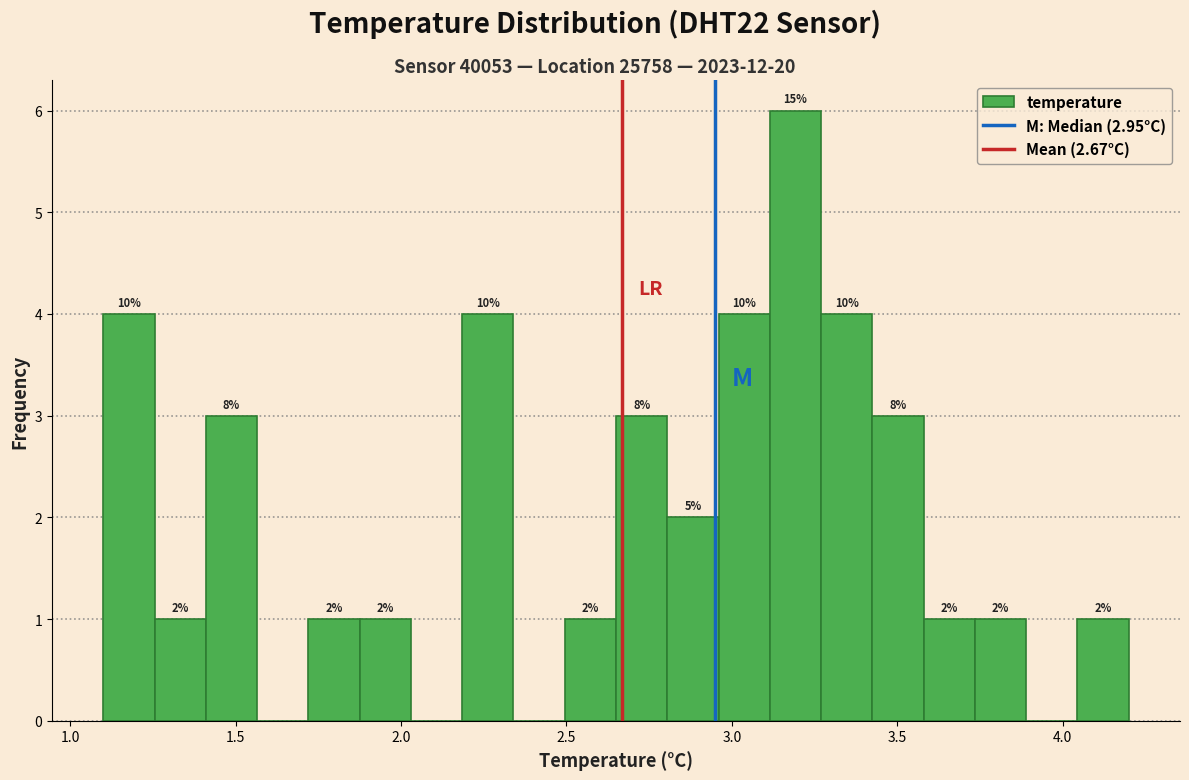

Around what value on the x-axis is the tallest bar? Give the approximate position of its centre, as read against the axis.

3.20